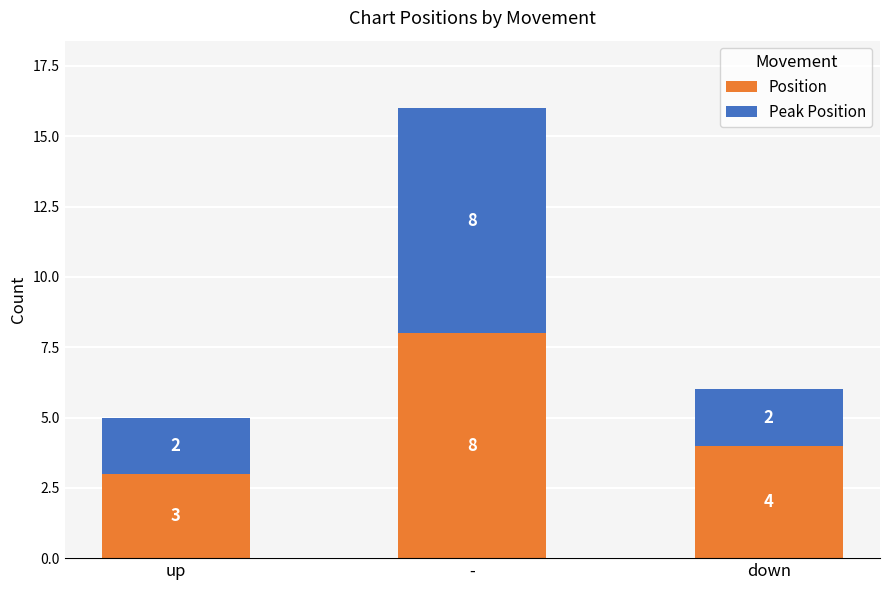

What is the average value of the Position series?

5